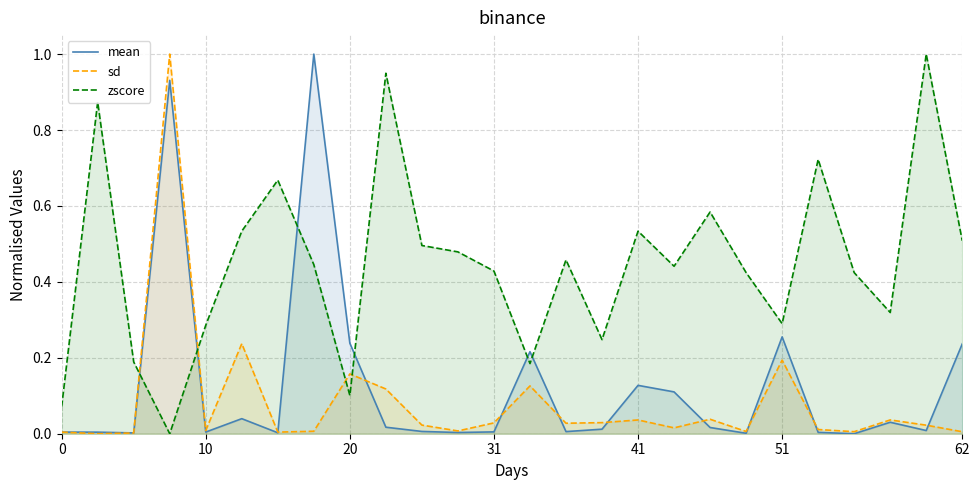

Which series has the largest total across all categories?

zscore